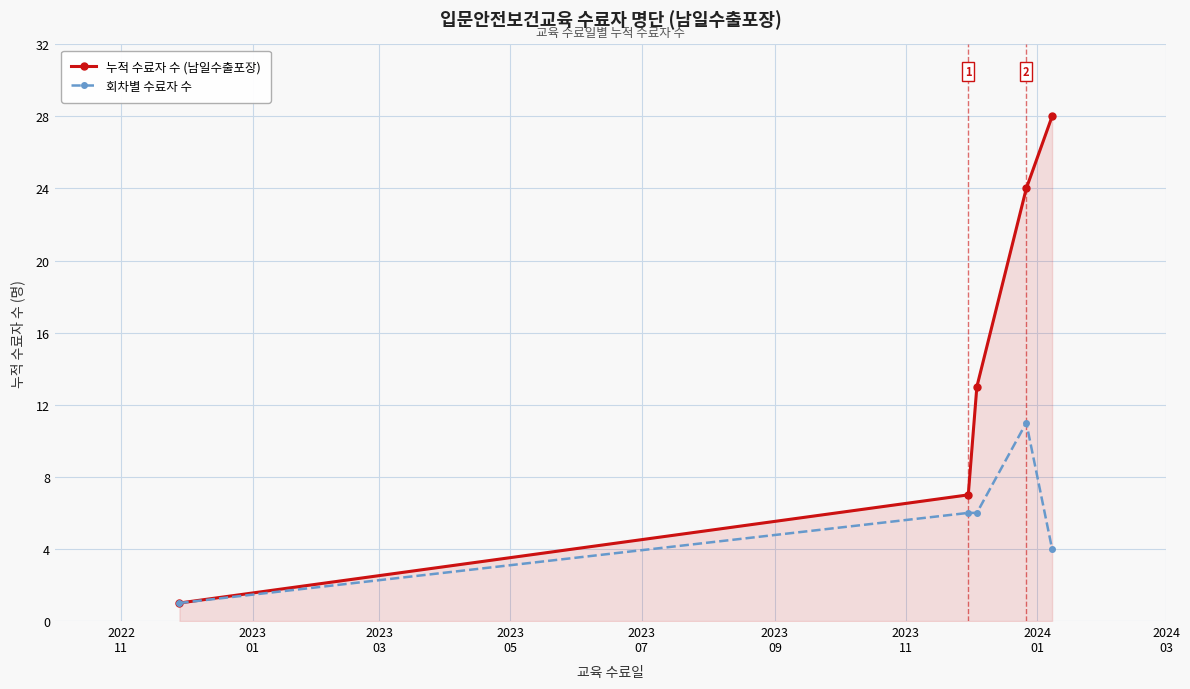

Does the chart display data point markers on the line(s)?

Yes